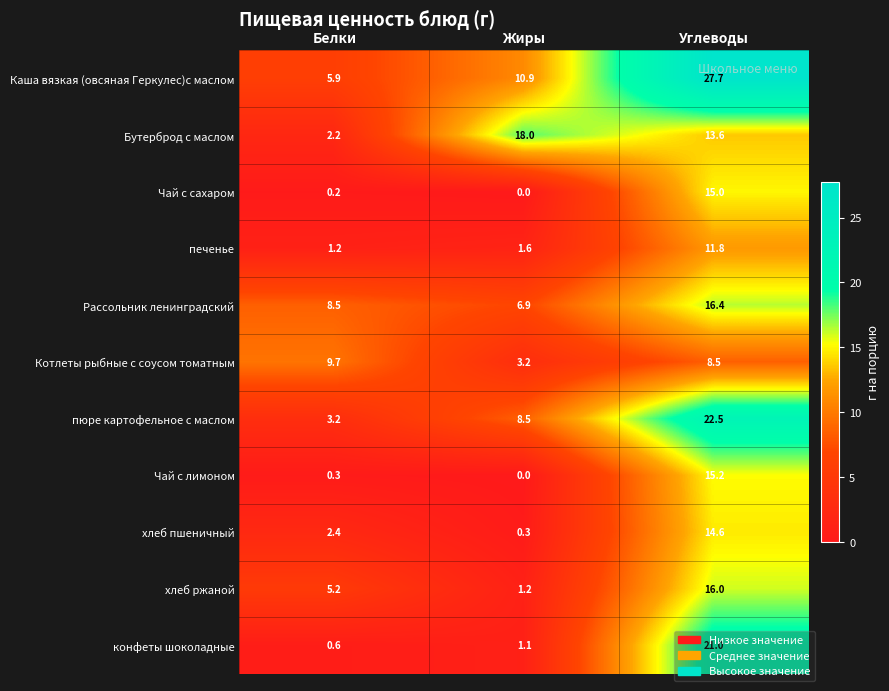

Rank the categories by Чай с сахаром value from lowest to highest.

Жиры, Белки, Углеводы